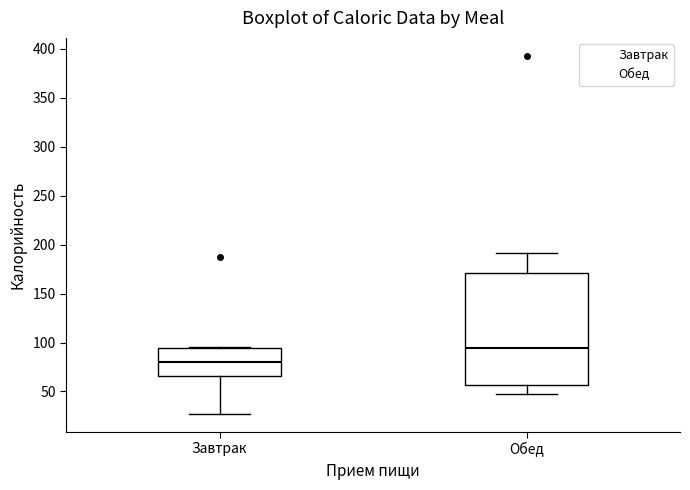

Reading left to right, read every box against the y-axis: the position of its median line, the range the box covers, and the ends of its whiskers. The values are not printed on the chart, so give them approximately, as read against the axis.

Завтрак: median 80, box 65 to 95, whiskers 25 to 95
Обед: median 95, box 55 to 170, whiskers 45 to 190